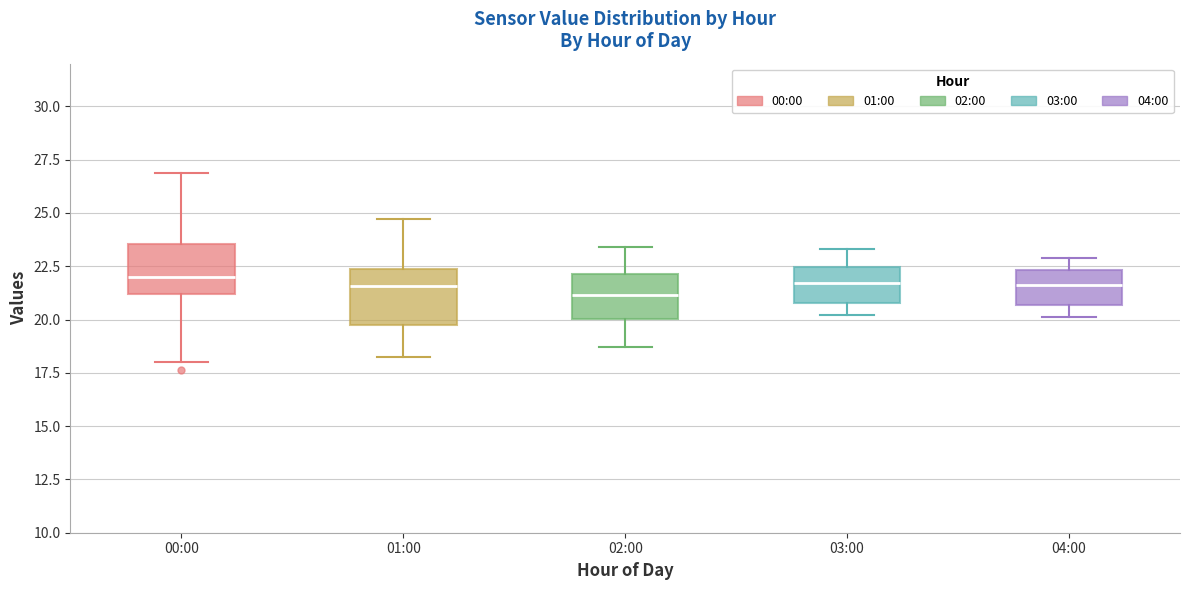

Reading left to right, transcribe this box plot: for each box, give where its median line is, the range the box spans, and where its two whiskers end, as read against the y-axis. The values are not printed on the chart, so give them approximately, as read against the axis.

00:00: median 22.0, box 21.0 to 23.5, whiskers 18.0 to 27.0
01:00: median 21.5, box 19.5 to 22.5, whiskers 18.0 to 24.5
02:00: median 21.0, box 20.0 to 22.0, whiskers 18.5 to 23.5
03:00: median 21.5, box 21.0 to 22.5, whiskers 20.0 to 23.5
04:00: median 21.5, box 20.5 to 22.5, whiskers 20.0 to 23.0